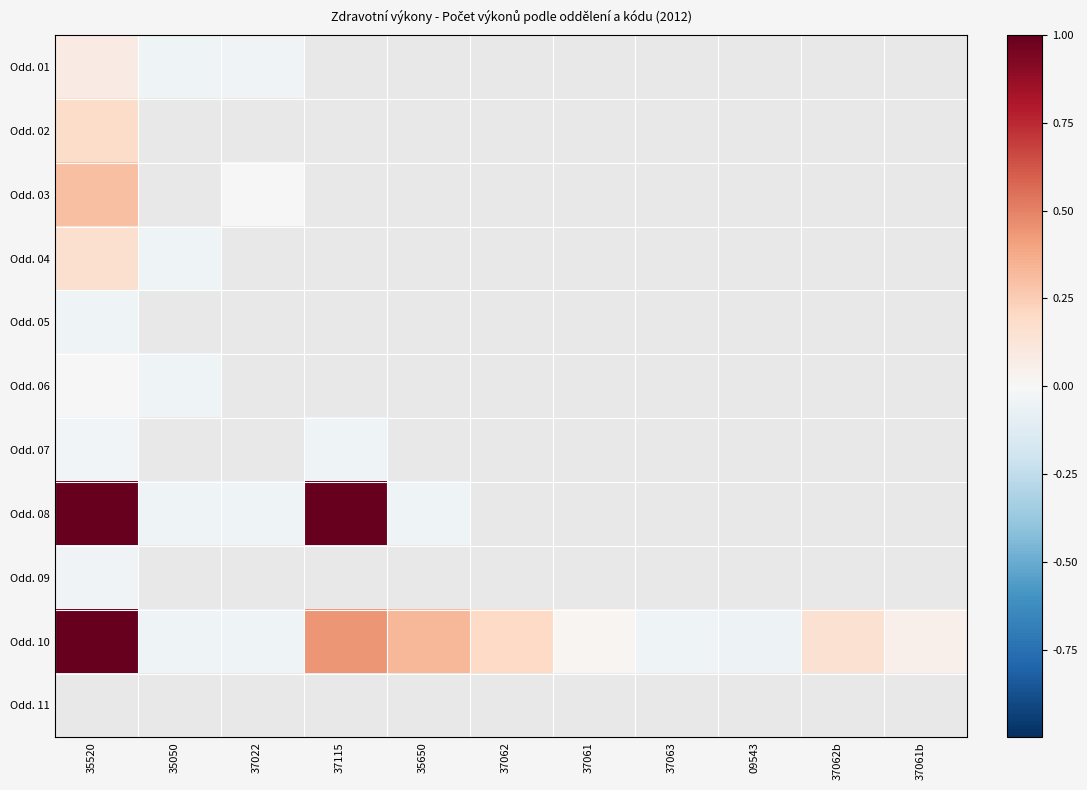

Is the value of Odd. 07 at 37022 greater than the value of Odd. 11 at 35520?

No